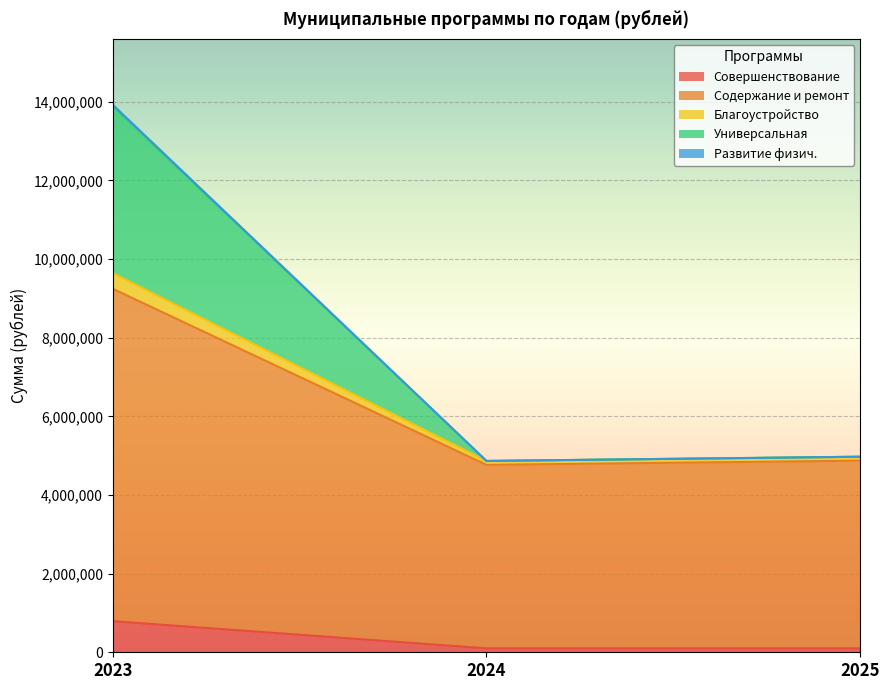

At which category is the sum across all series the highest?

2023